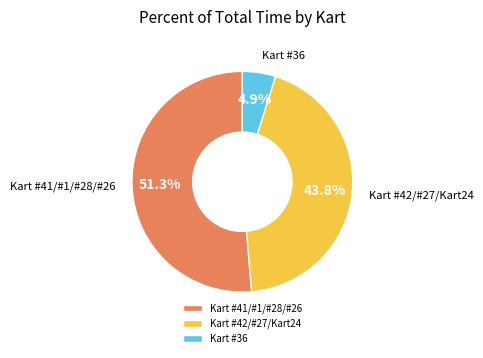

What is the largest slice in the pie chart?

Kart #41/#1/#28/#26